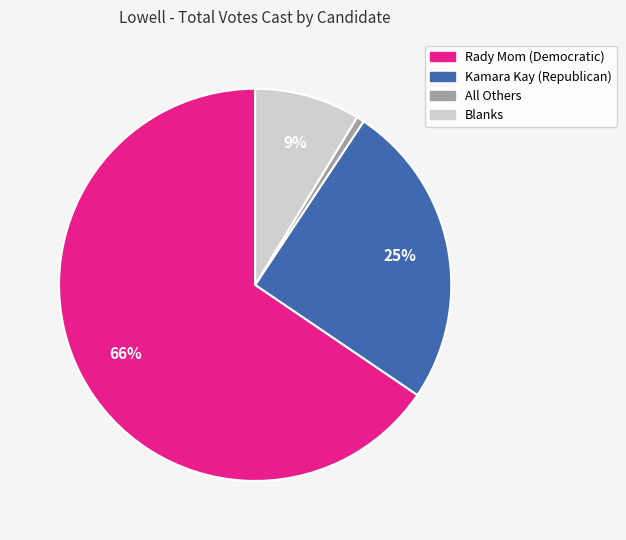

Is it true that Kamara Kay (Republican) is 39% of the pie?

False